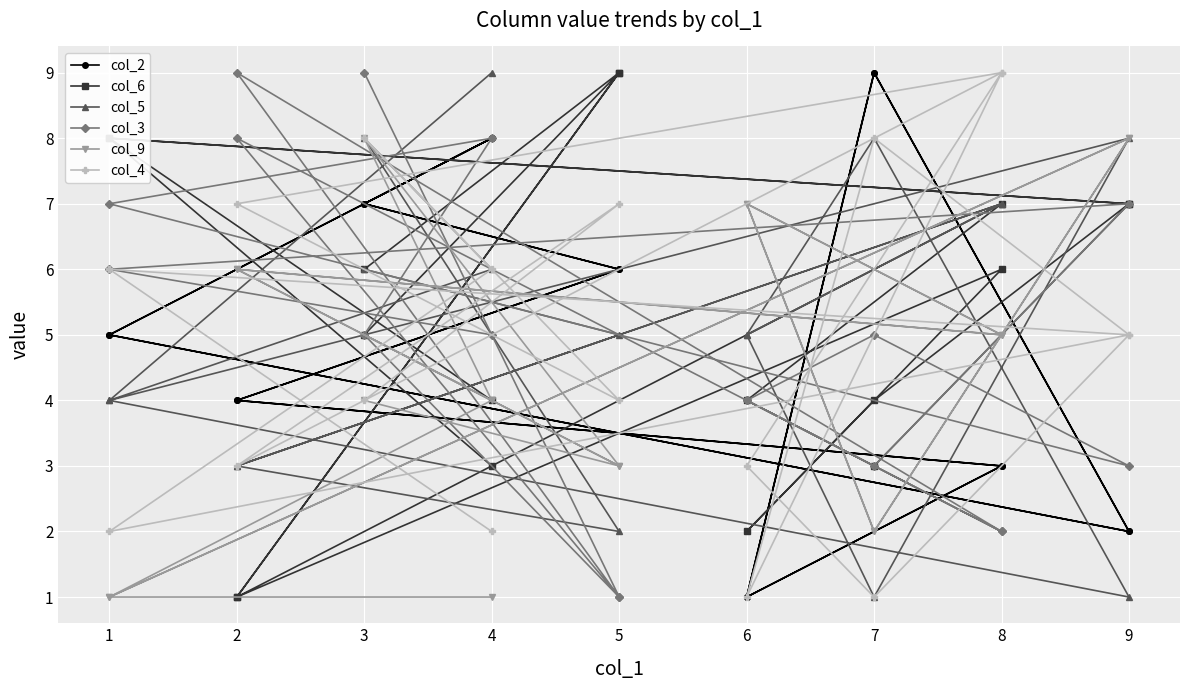

What is the difference between the second highest and second lowest values in the col_4 series?

8